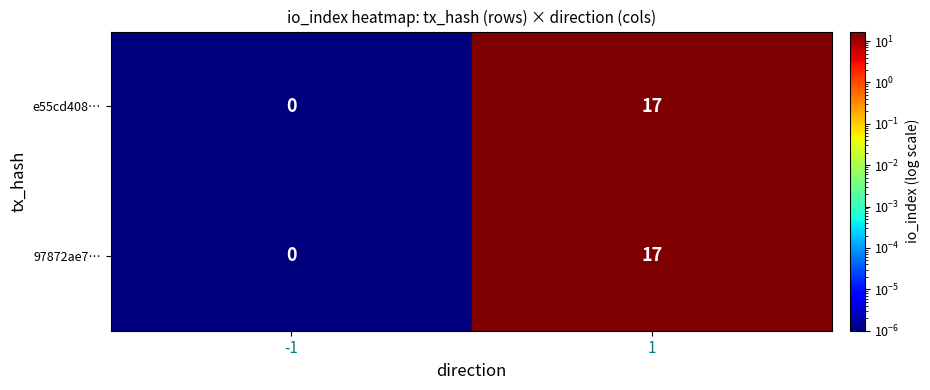

Rank the categories by e55cd408… value from highest to lowest.

1, -1